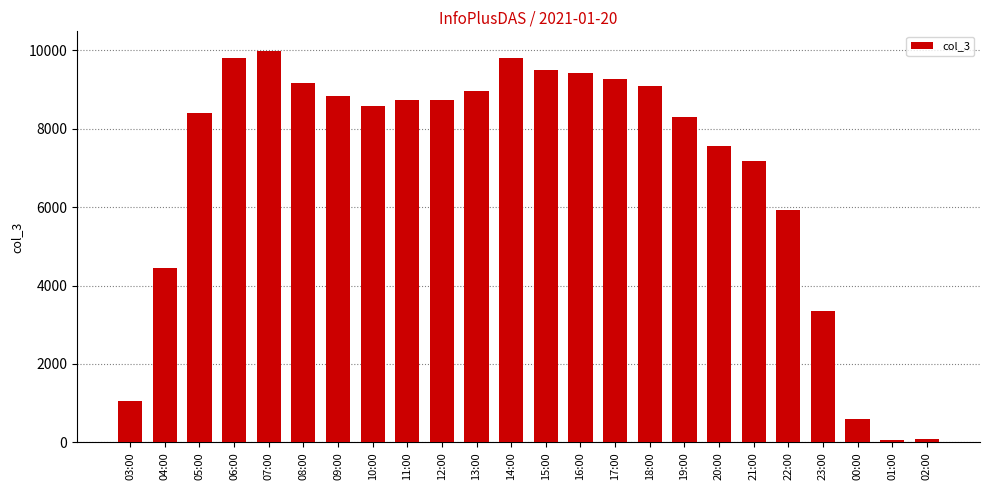

What is the label of the 1st bar from the right?

02:00